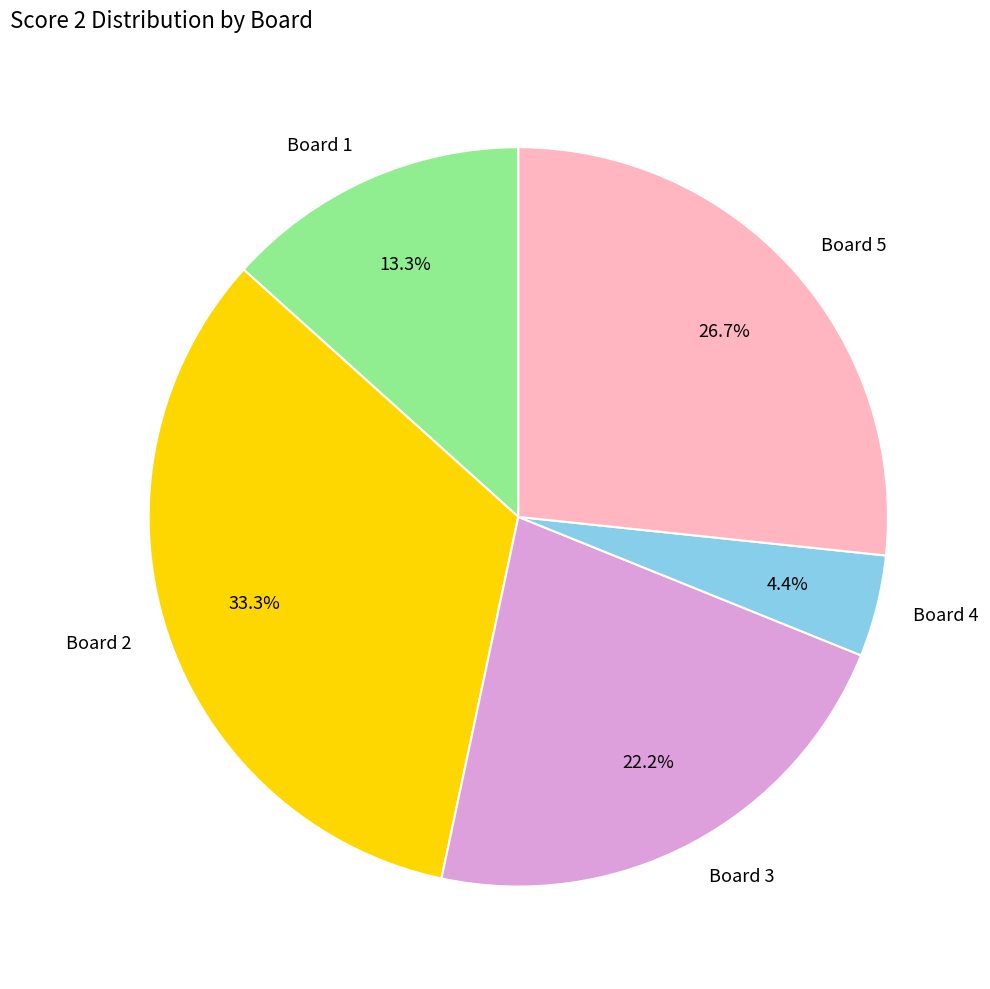

Is there any slice that represents more than half of the pie?

No